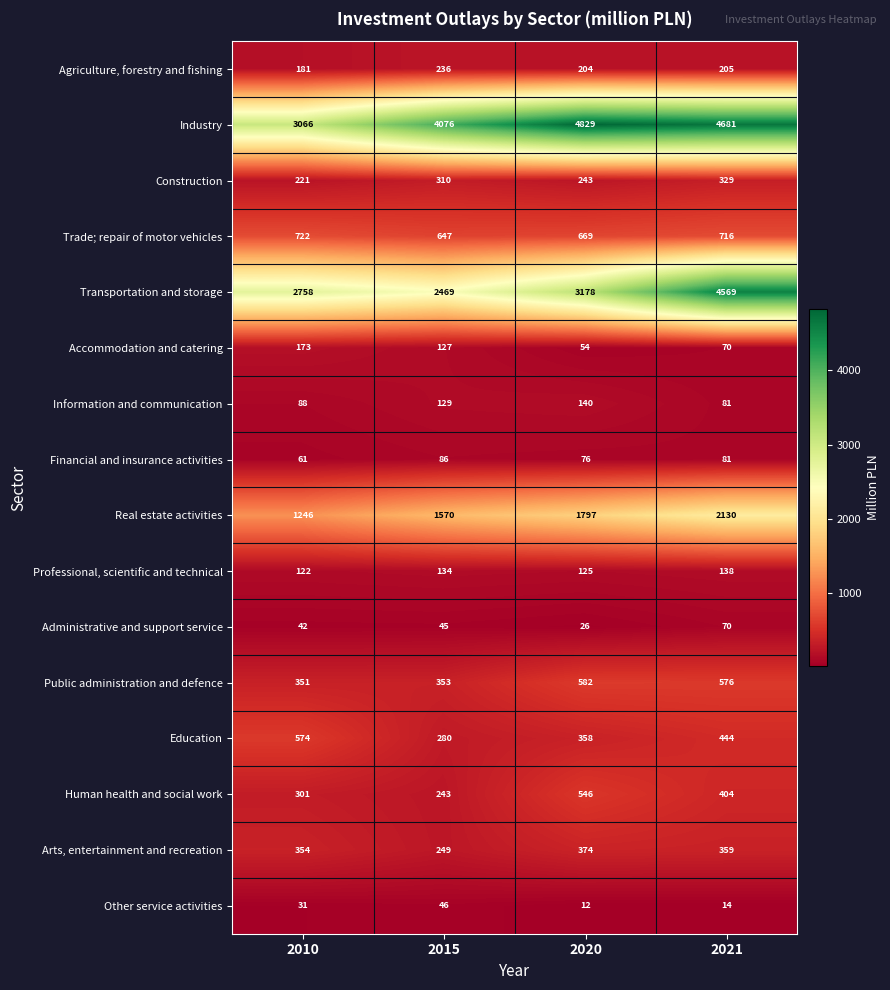

The Construction series shows 310 at 2015. True or false?

True